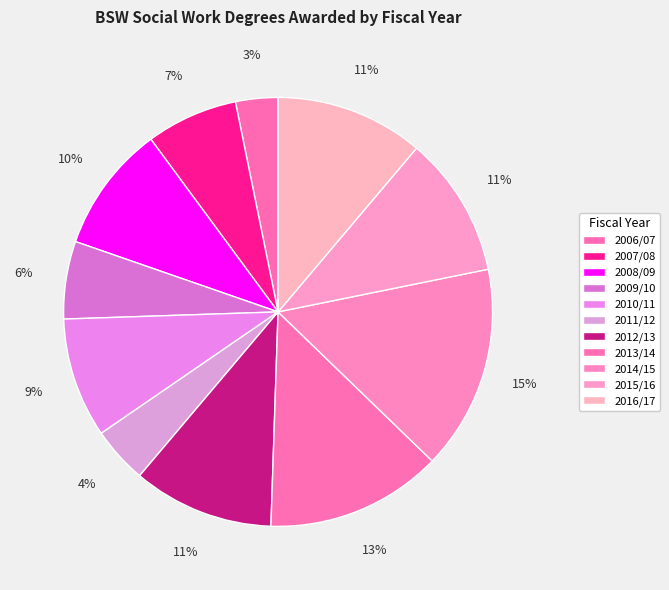

True or false: 2008/09 accounts for 10% of the total.

True